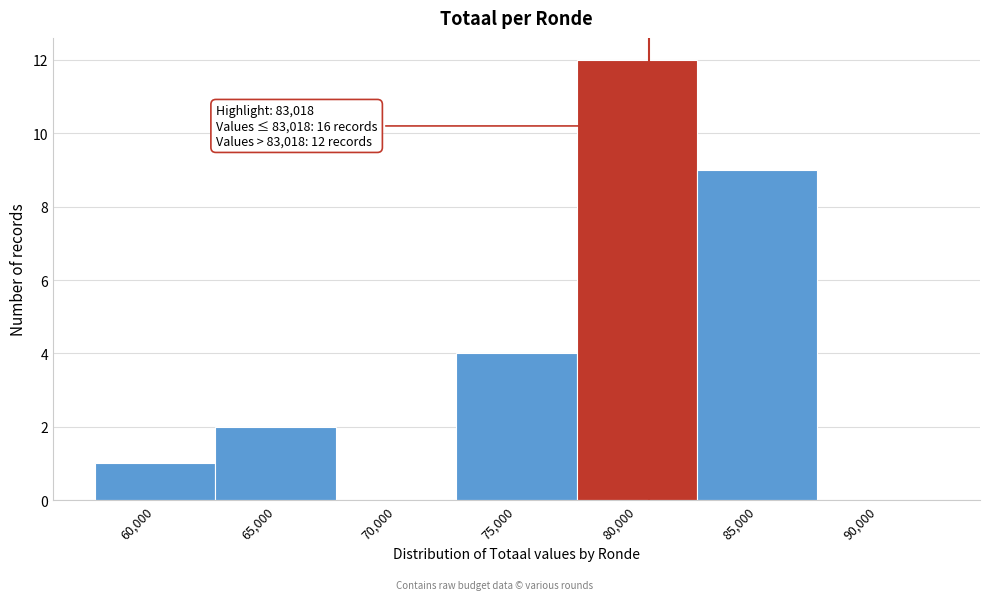

Reading left to right, extract all data points from this chart.

60,000=1	65,000=2	70,000=0	75,000=4	80,000=12	85,000=9	90,000=0